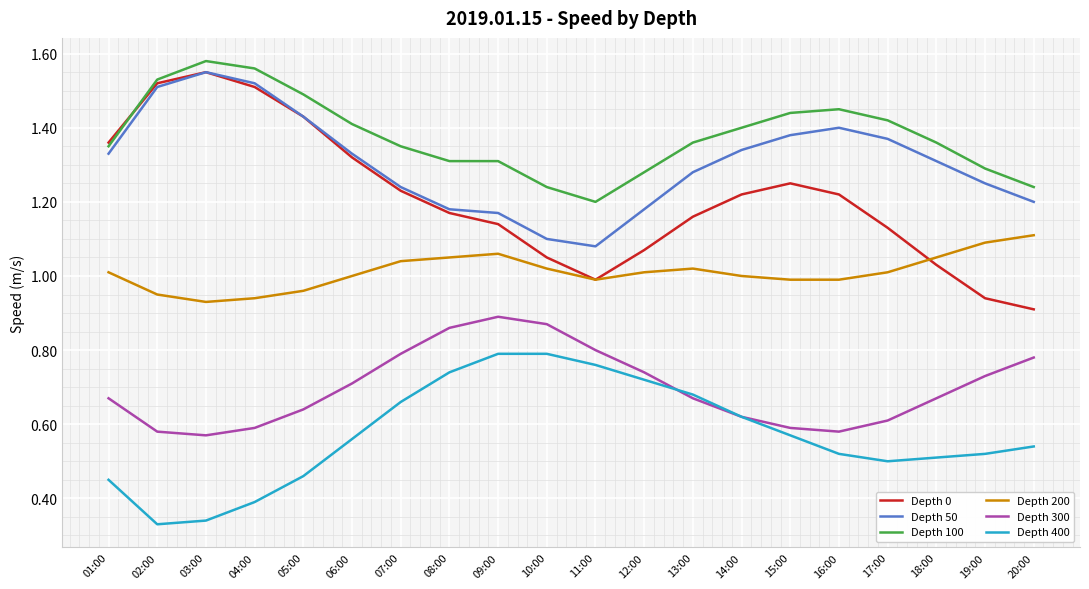

What position from the left is 07:00?

7